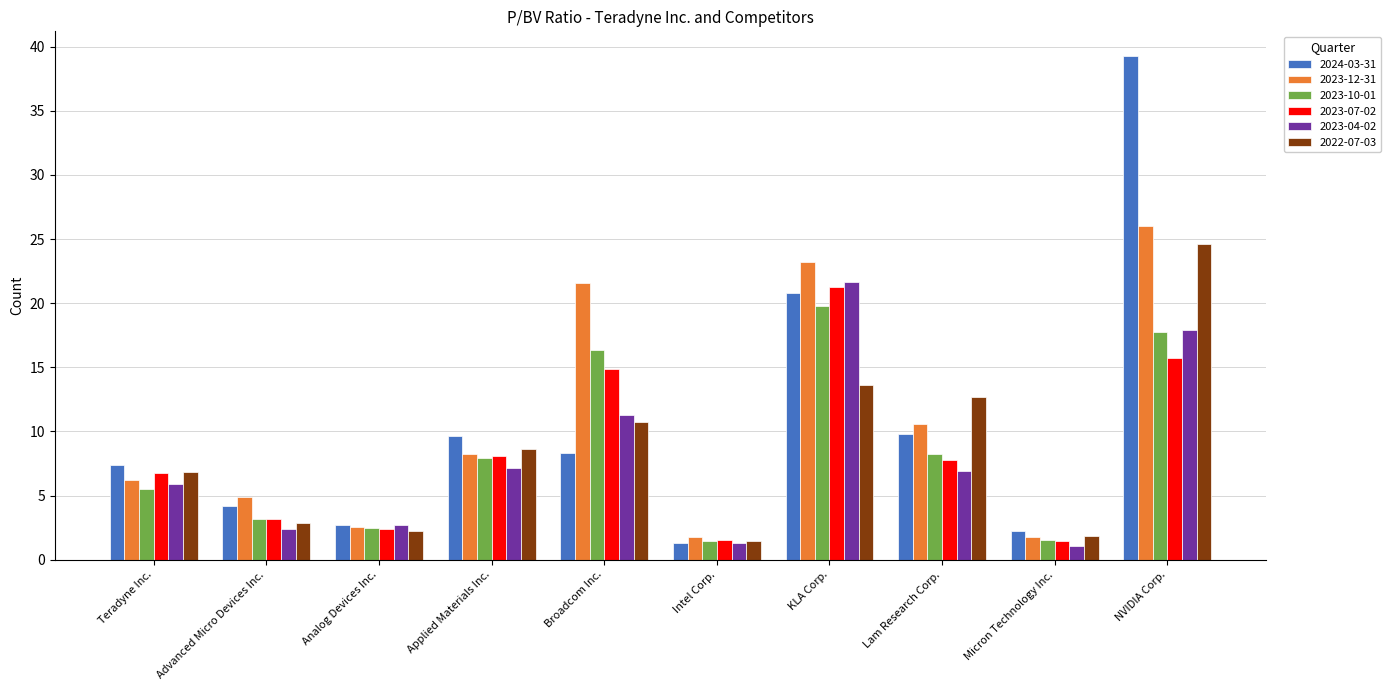

Is the value of 2023-10-01 at Micron Technology Inc. greater than the value of 2022-07-03 at Analog Devices Inc.?

No